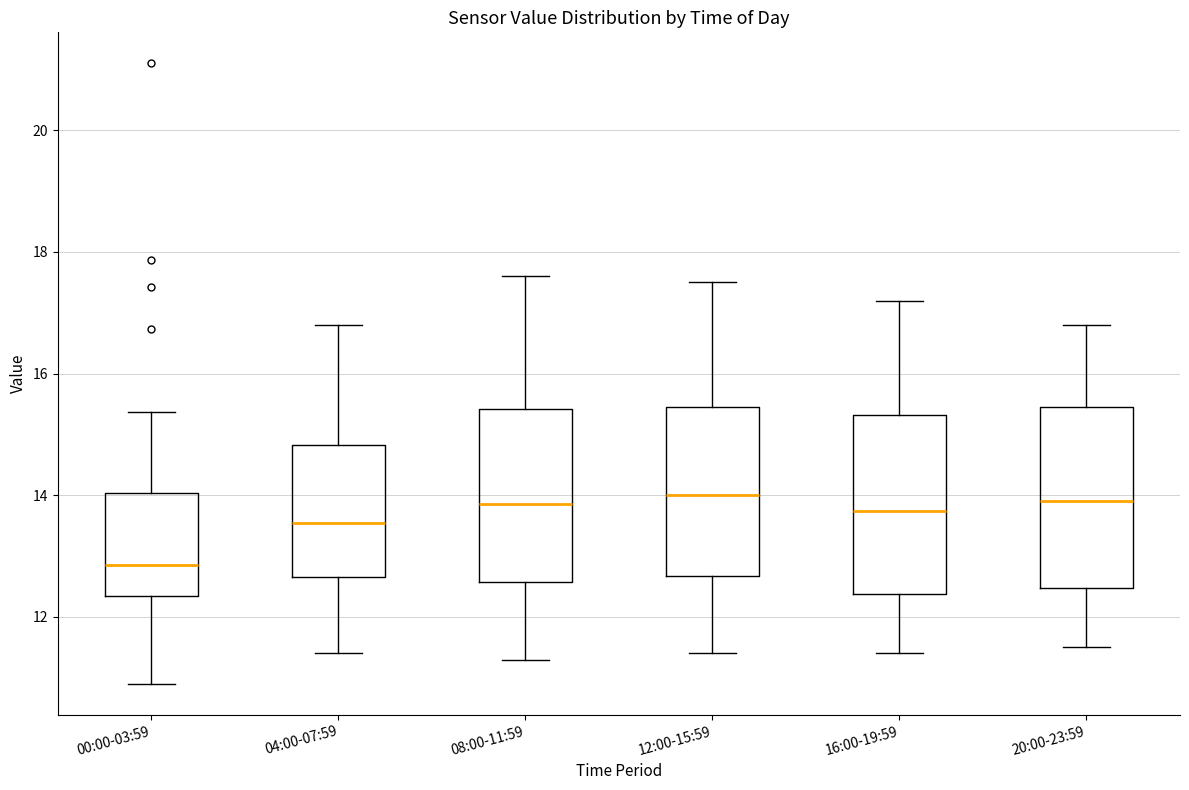

Reading left to right, transcribe this box plot: for each box, give where its median line is, the range the box spans, and where its two whiskers end, as read against the y-axis. The values are not printed on the chart, so give them approximately, as read against the axis.

00:00-03:59: median 12.8, box 12.4 to 14.0, whiskers 11.0 to 15.4
04:00-07:59: median 13.6, box 12.6 to 14.8, whiskers 11.4 to 16.8
08:00-11:59: median 13.8, box 12.6 to 15.4, whiskers 11.4 to 17.6
12:00-15:59: median 14.0, box 12.6 to 15.4, whiskers 11.4 to 17.6
16:00-19:59: median 13.8, box 12.4 to 15.4, whiskers 11.4 to 17.2
20:00-23:59: median 14.0, box 12.4 to 15.4, whiskers 11.6 to 16.8